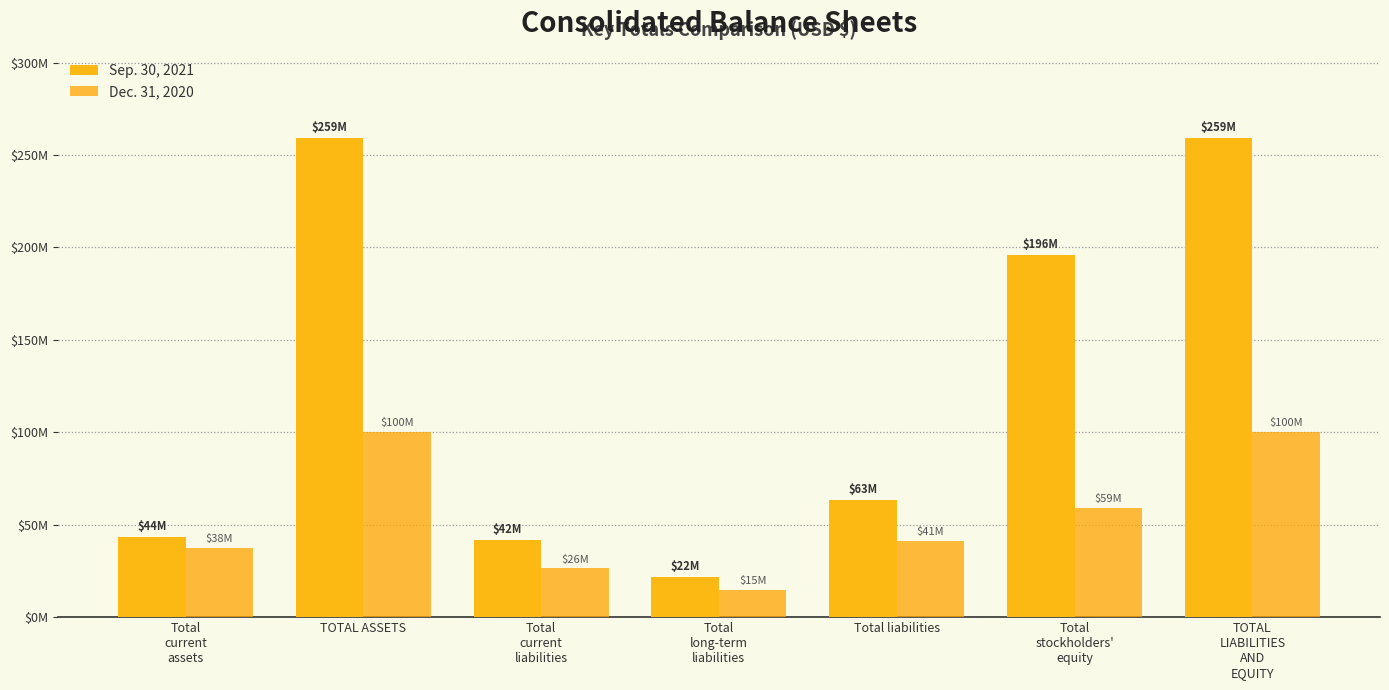

What position from the left is TOTAL
LIABILITIES
AND
EQUITY?

7